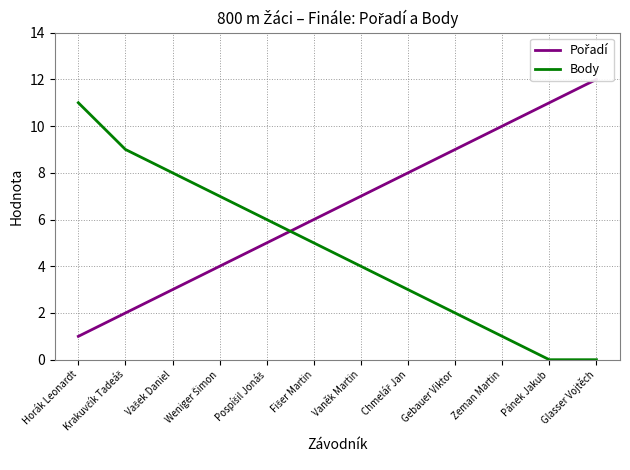

Which series has the largest range (max minus min)?

Pořadí